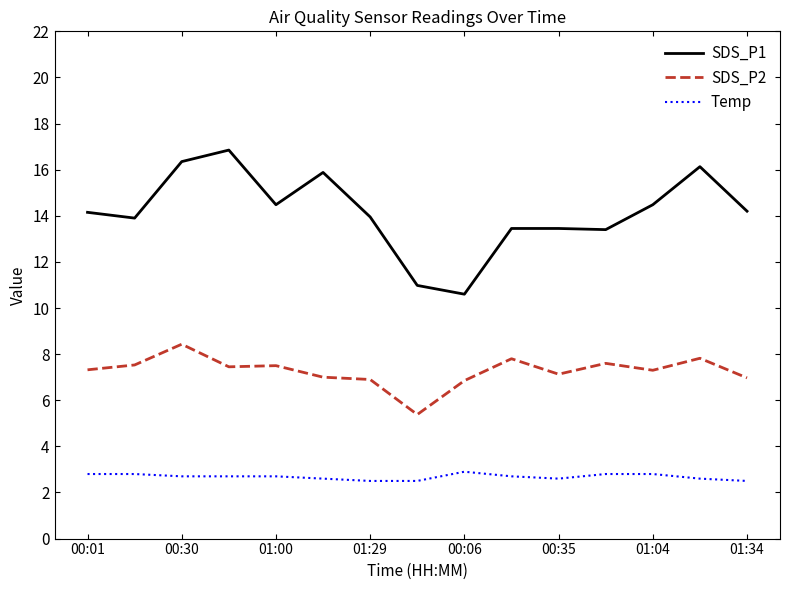

True or false: SDS_P1 and Temp intersect in this chart.

False